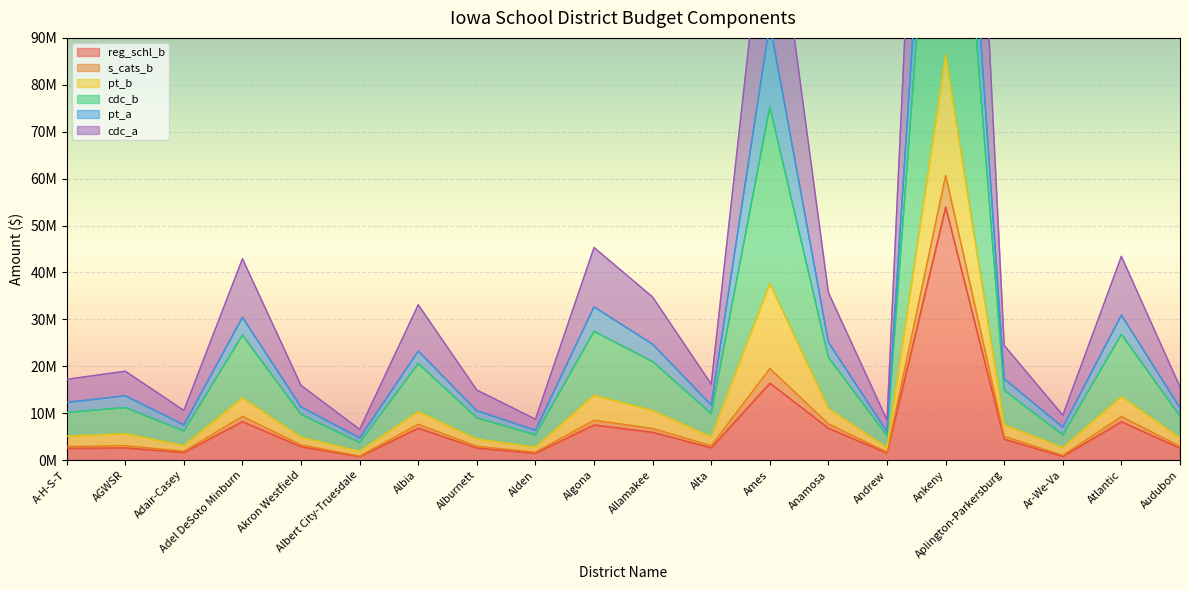

In reg_schl_b, how many points are higher than both neighbors (excluding endpoints)?

7